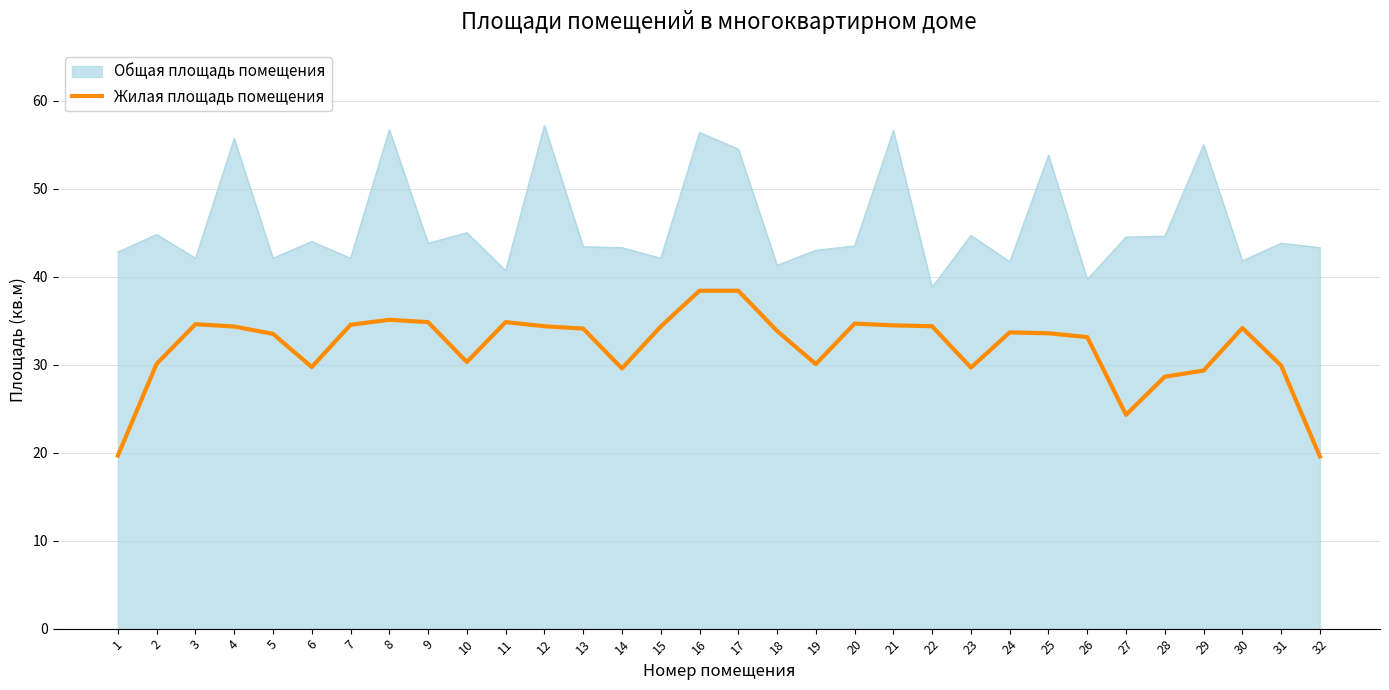

What is the greatest value displayed?

57.2